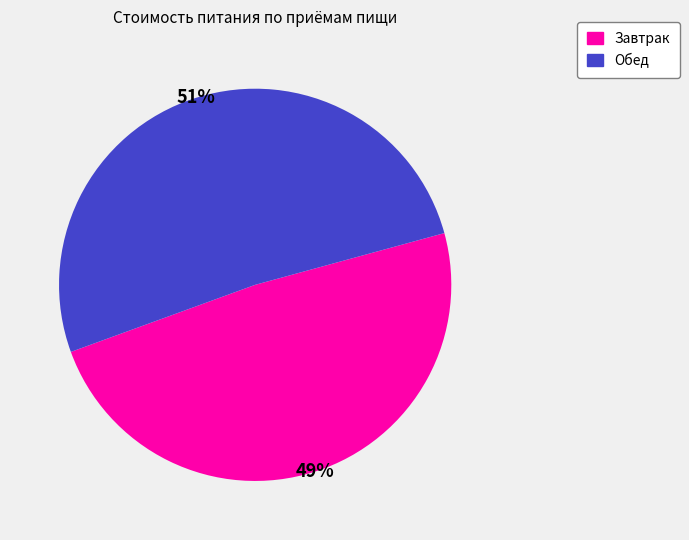

To the nearest percent, what is the average slice percentage?

50%